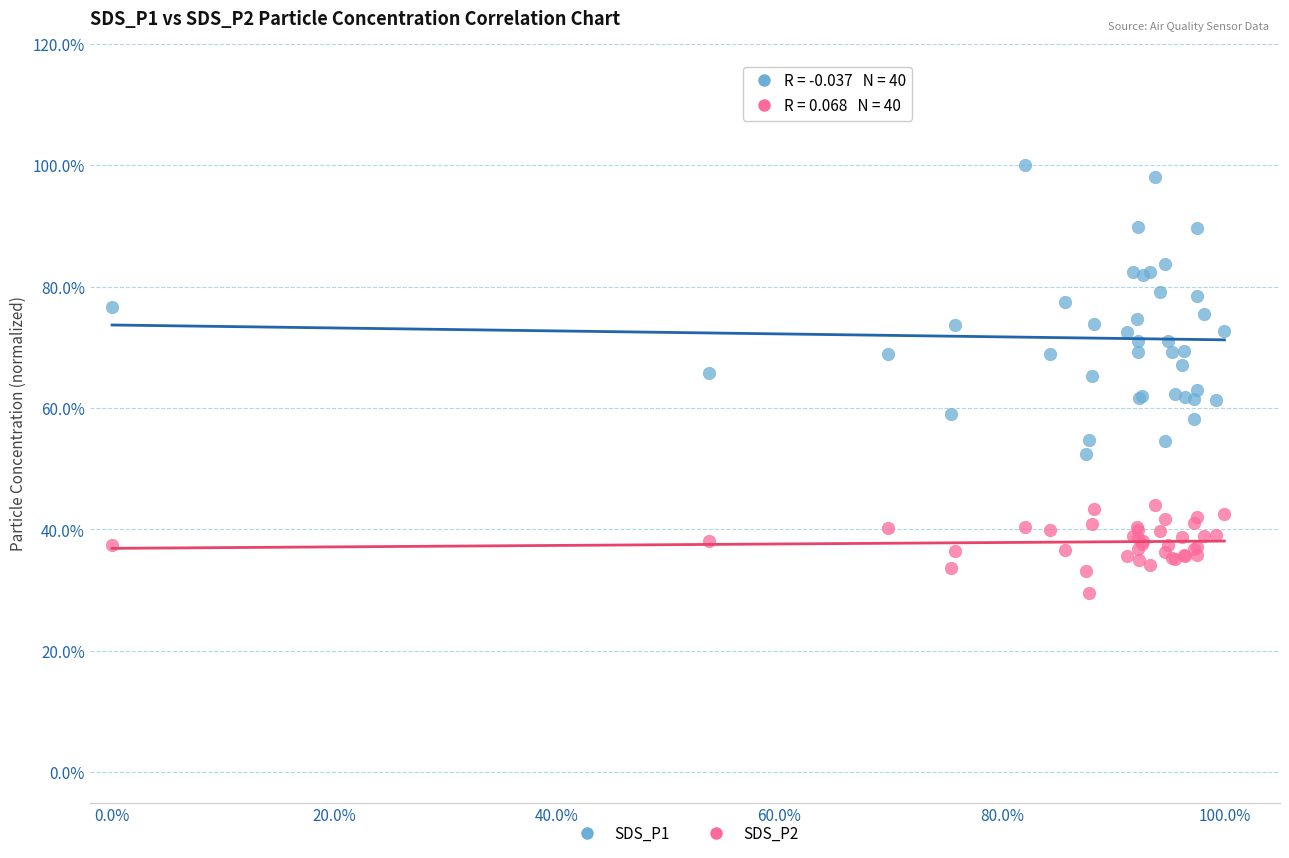

Which series contains the lowest Y value?

SDS_P2